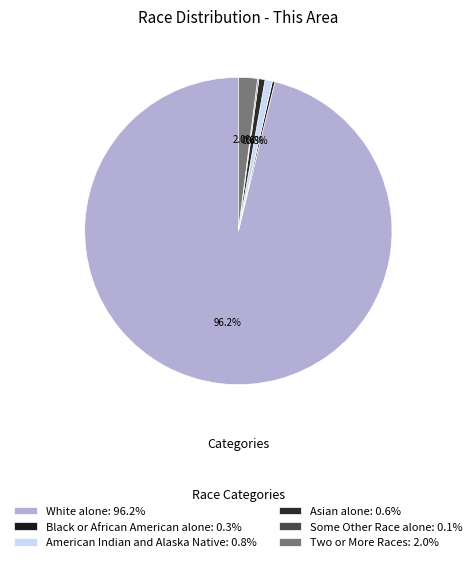

Which slice is the largest?

White alone